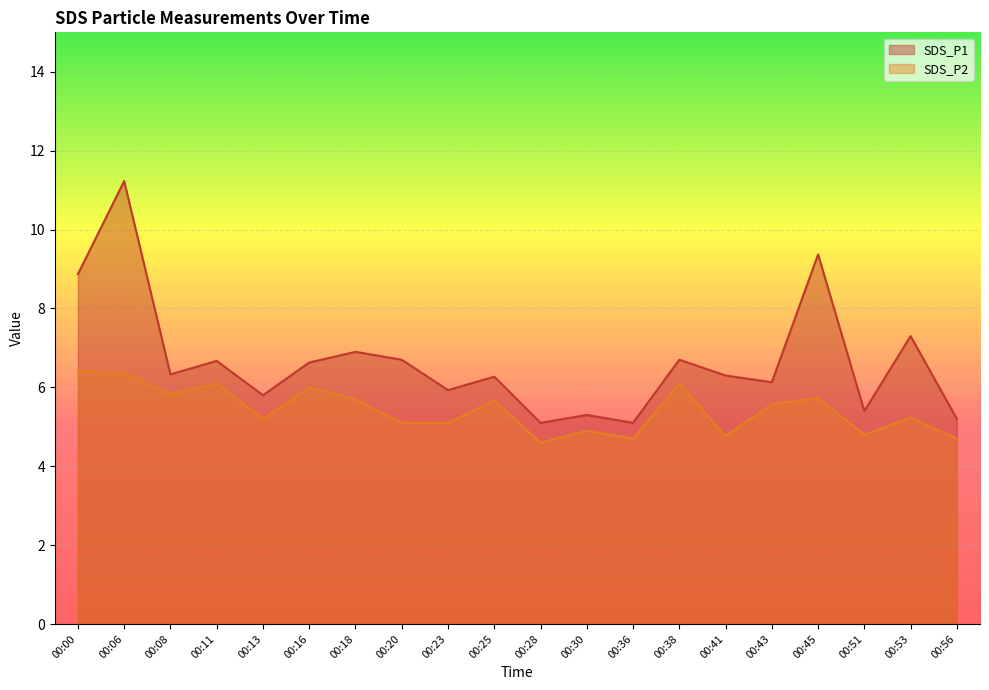

List the labels in order of SDS_P1 value, smallest first.

00:28, 00:36, 00:56, 00:30, 00:51, 00:13, 00:23, 00:43, 00:25, 00:41, 00:08, 00:16, 00:11, 00:20, 00:38, 00:18, 00:53, 00:00, 00:45, 00:06